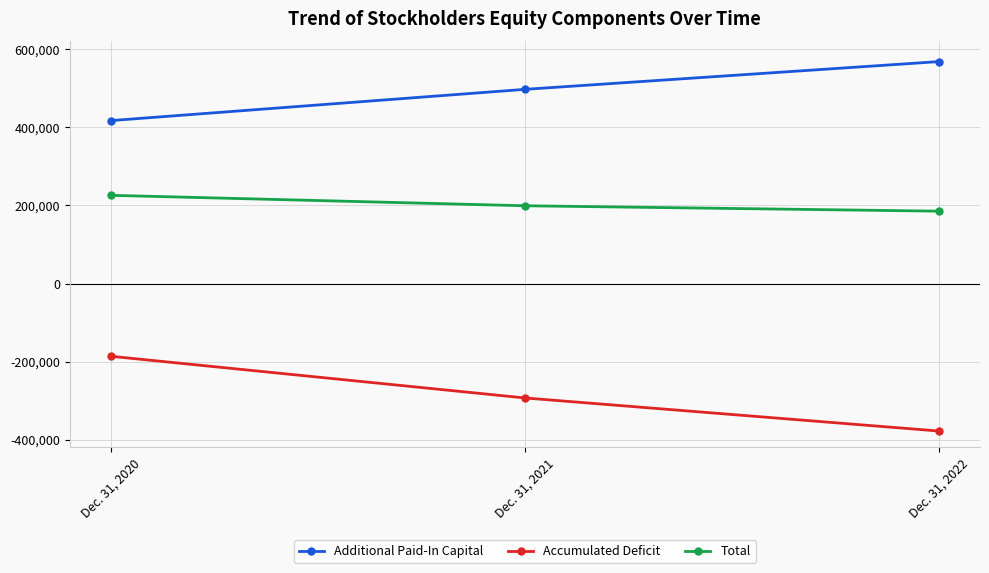

Reading left to right, transcribe all the data shown in this chart.

Additional Paid-In Capital: 417337	497342	568399
Accumulated Deficit: -186421	-293171	-377884
Total: 225876	199135	185293